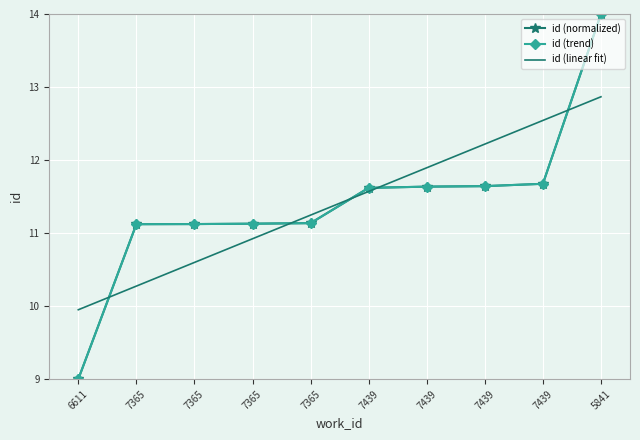

What is the value of the id (normalized) point at the 1st from the left?

9.0